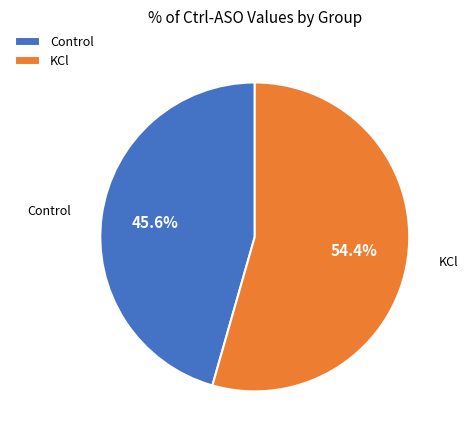

To the nearest percent, what is the difference between the largest and smallest slice percentages?

9%